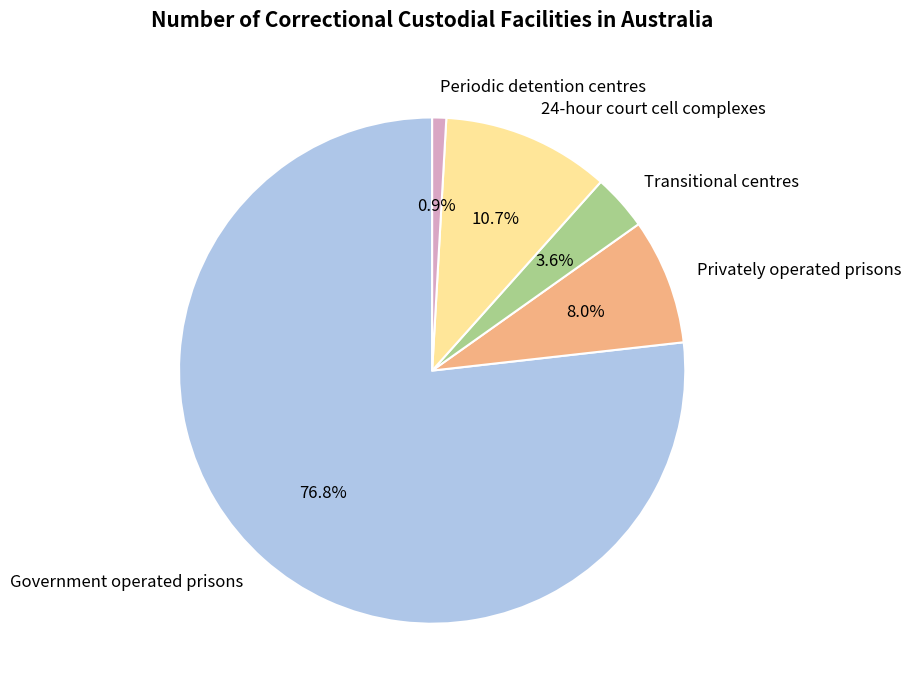

True or false: Periodic detention centres accounts for 11% of the total.

False